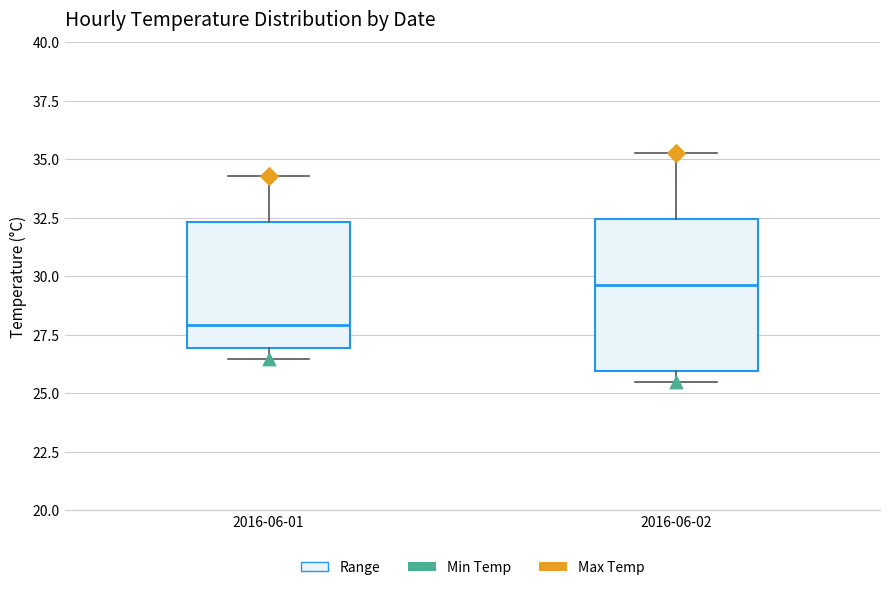

Reading left to right, read every box against the y-axis: the position of its median line, the range the box covers, and the ends of its whiskers. The values are not printed on the chart, so give them approximately, as read against the axis.

2016-06-01: median 28.0, box 27.0 to 32.5, whiskers 26.5 to 34.5
2016-06-02: median 29.5, box 26.0 to 32.5, whiskers 25.5 to 35.5